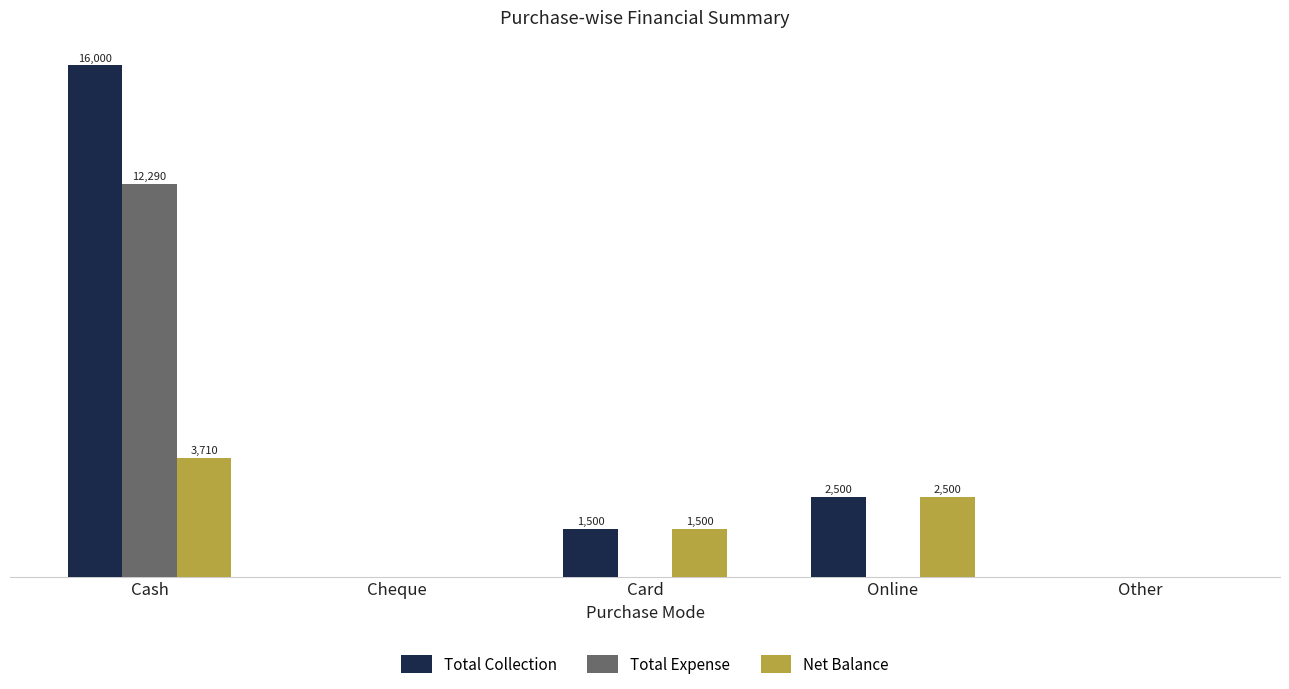

Are the bars grouped side by side (vs. stacked)?

Yes